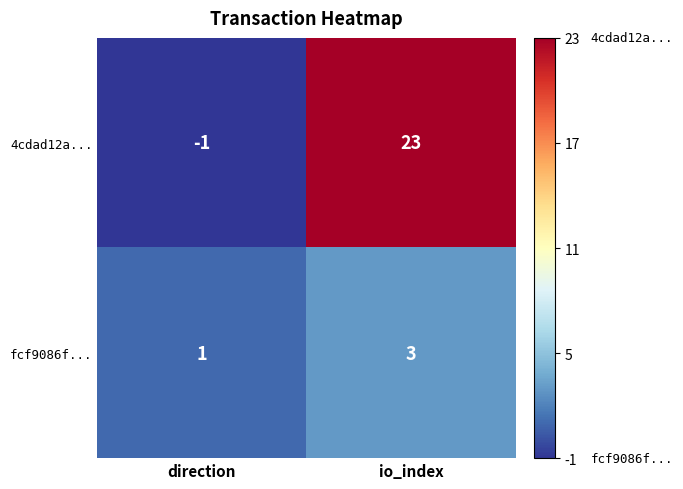

What is the sum of the fcf9086f... values at direction and io_index?

4